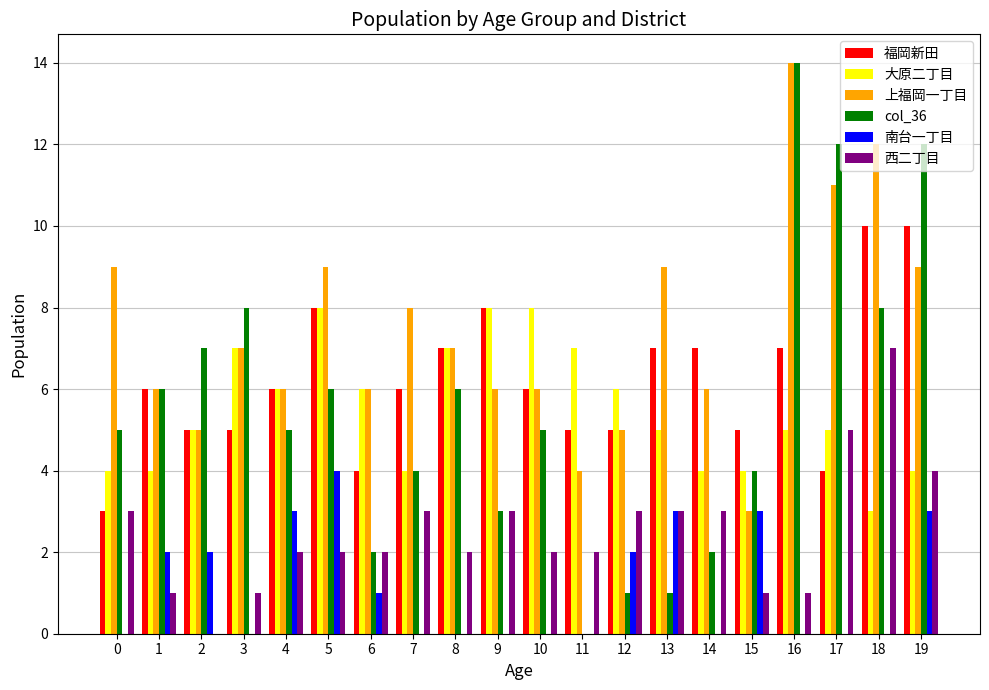

Is the value of 西二丁目 at 5 greater than the value of 上福岡一丁目 at 0?

No